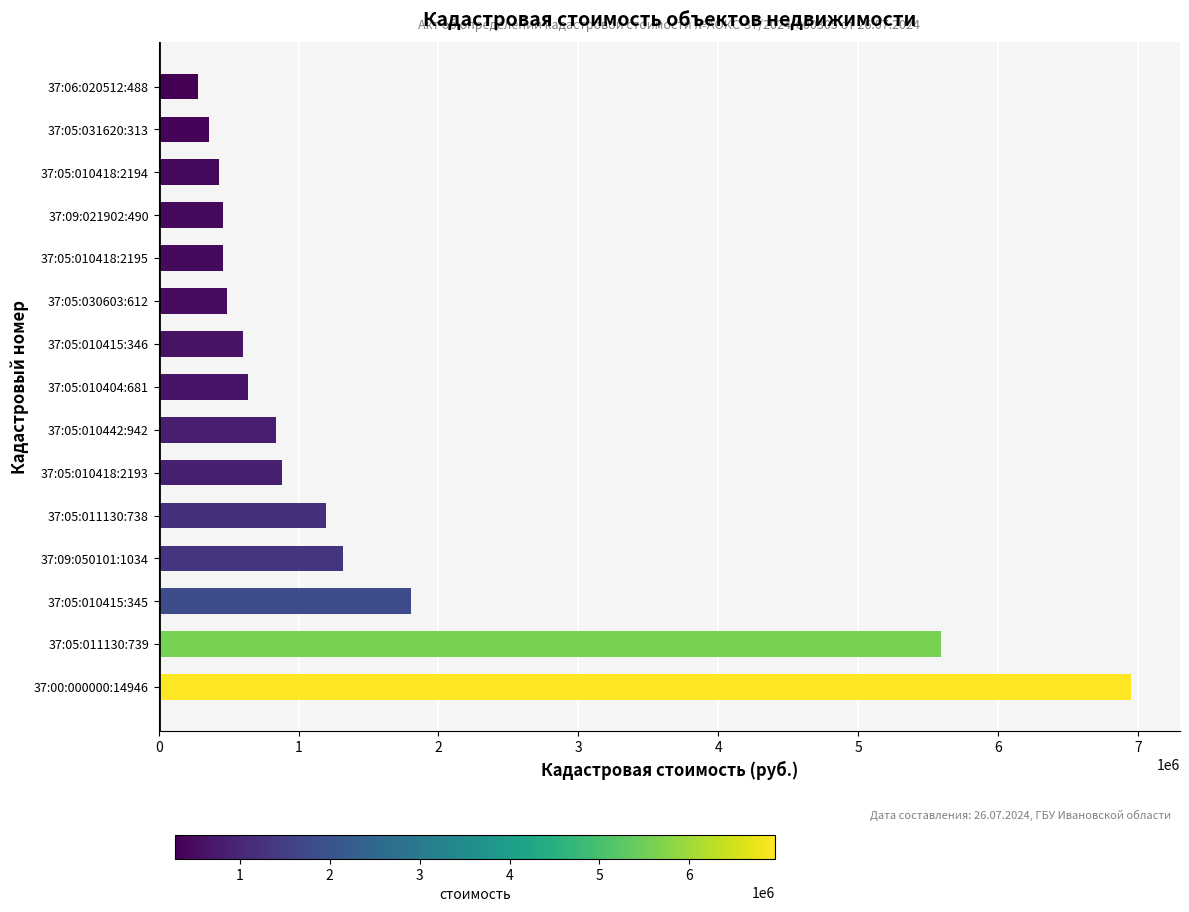

What is the average value?

1485391.9